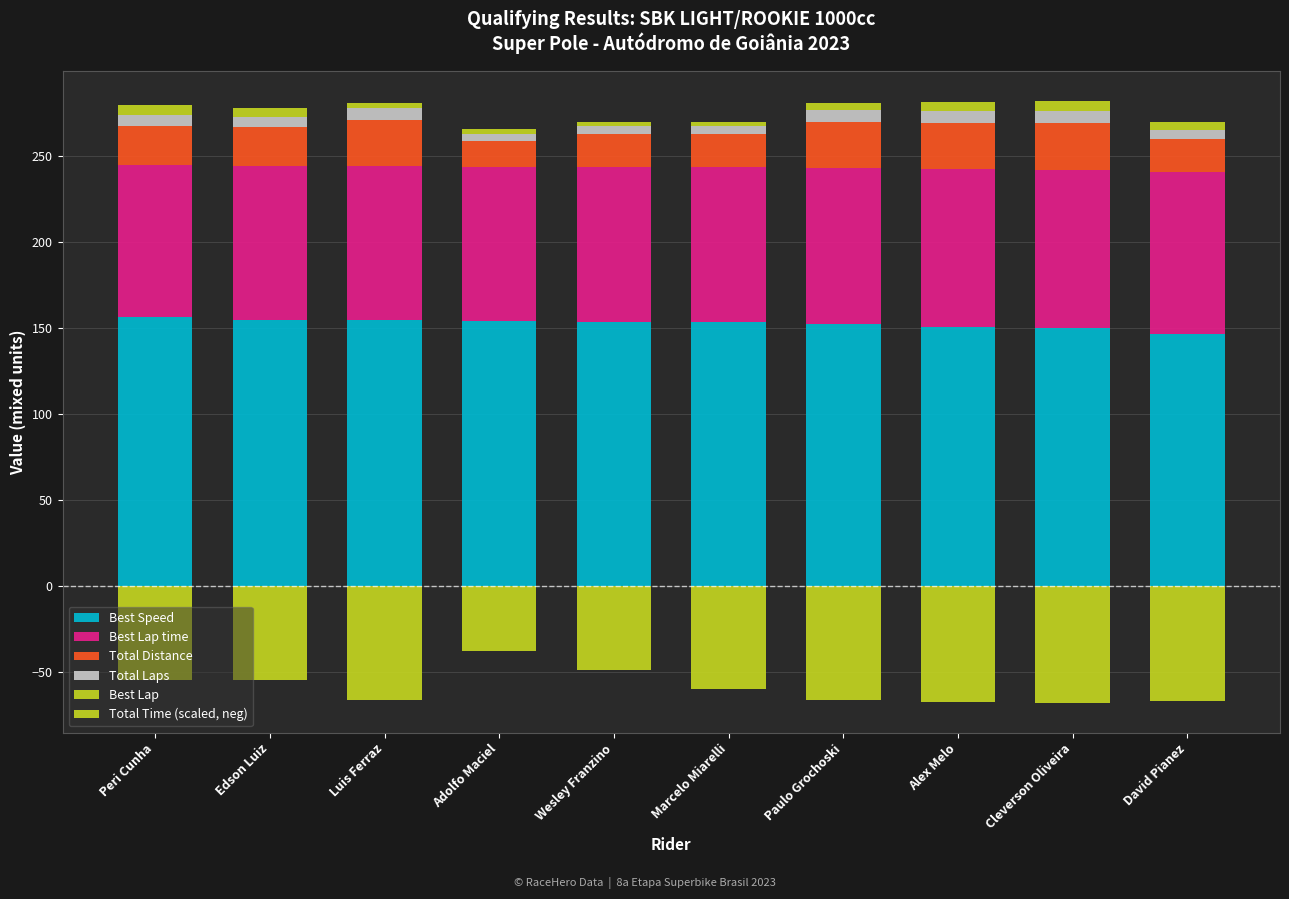

Are the bars horizontal?

No